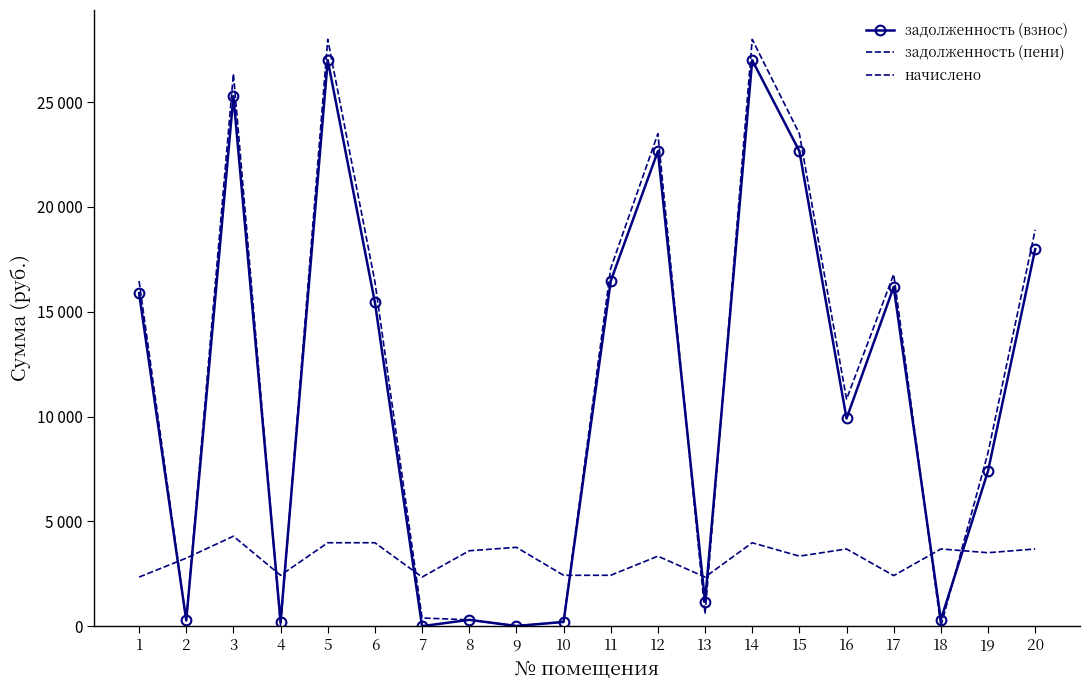

True or false: задолженность (взнос) has more than 0 interior local peaks.

True